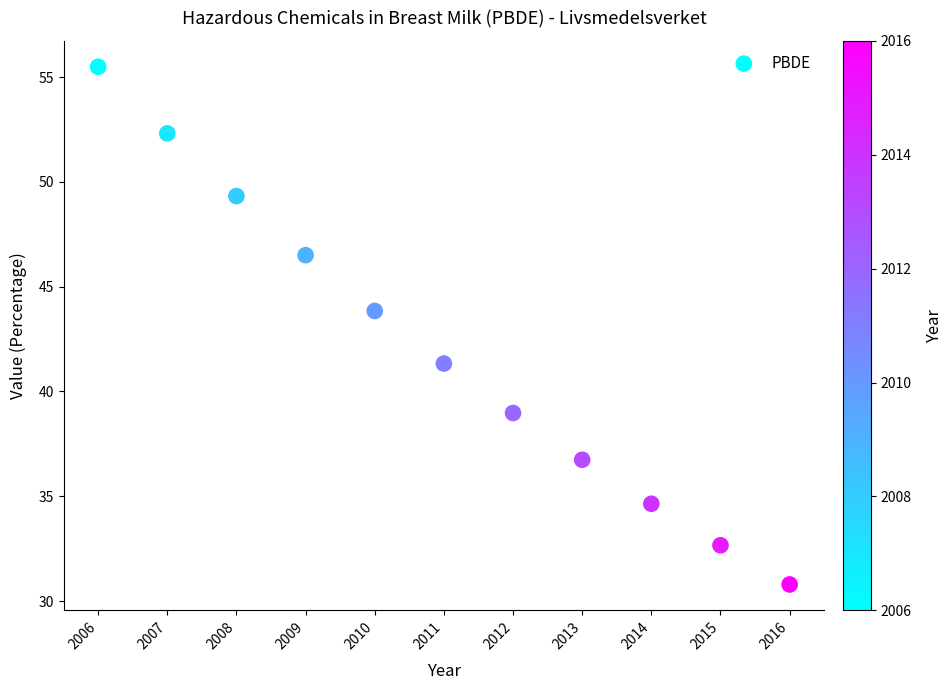

What Y value in the scatter plot is closest to 43?

43.8